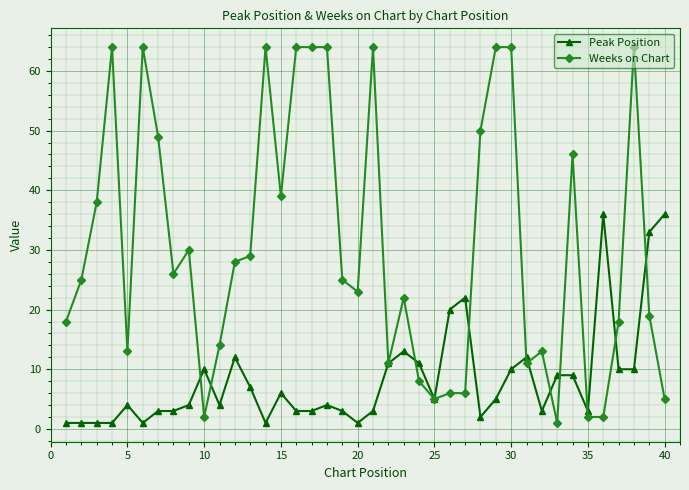

Which series has the widest spread of values?

Weeks on Chart